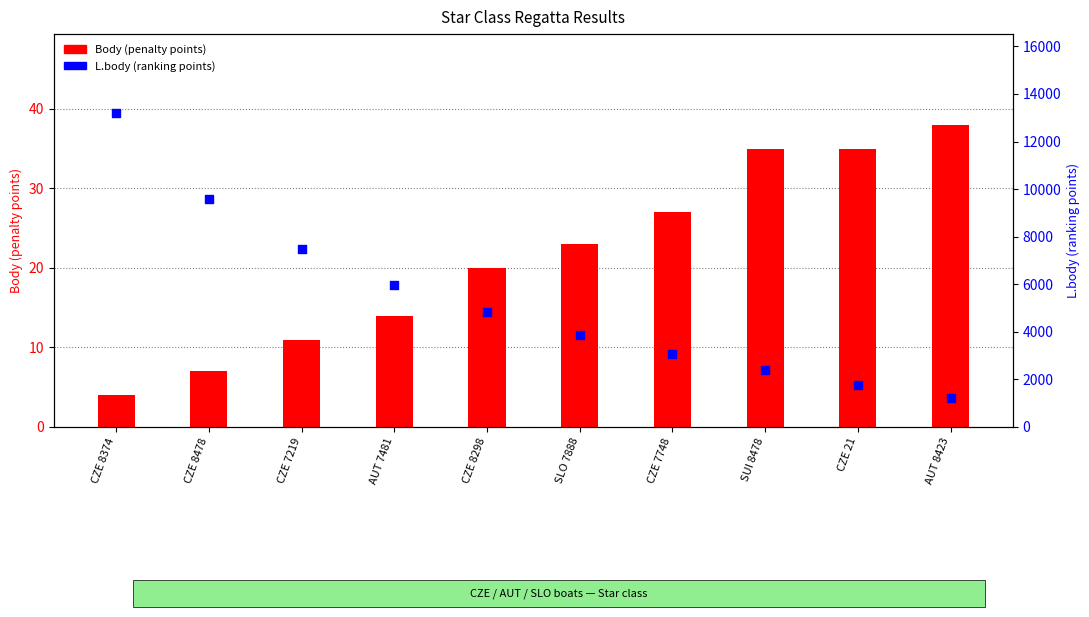

Which series contains the lowest Y value?

Body (penalty points)